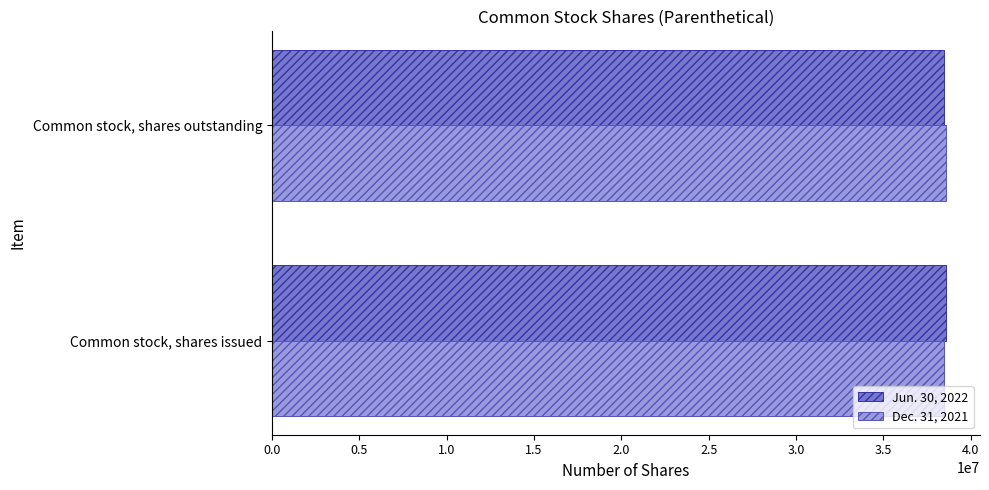

The value of Dec. 31, 2021 at Common stock, shares outstanding is 38598916. True or false?

True